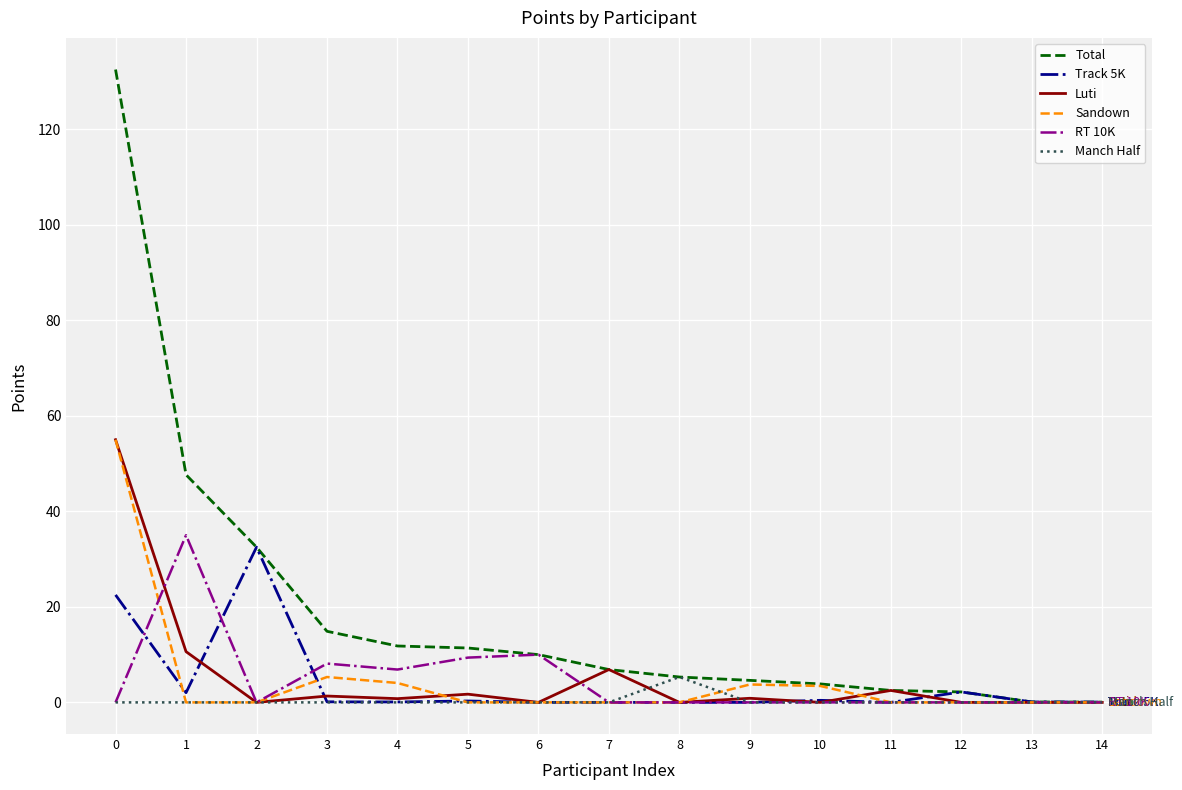

What is the spread (max minus min) of values at 7?

6.9